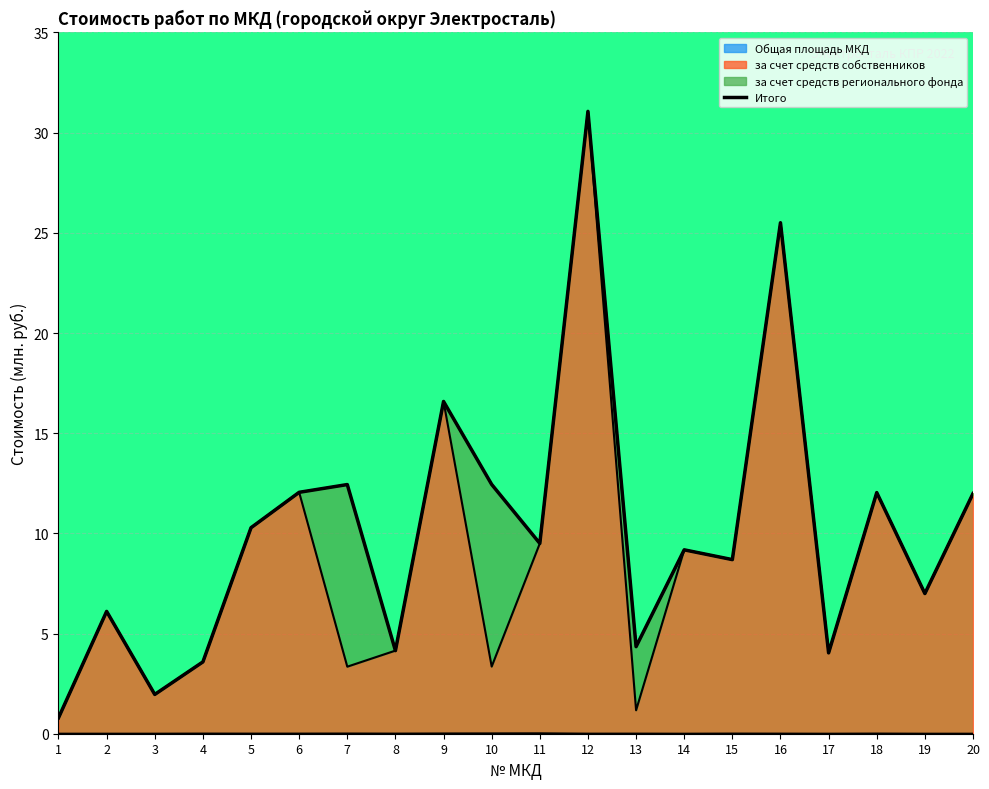

Read the value at 11.

9.5